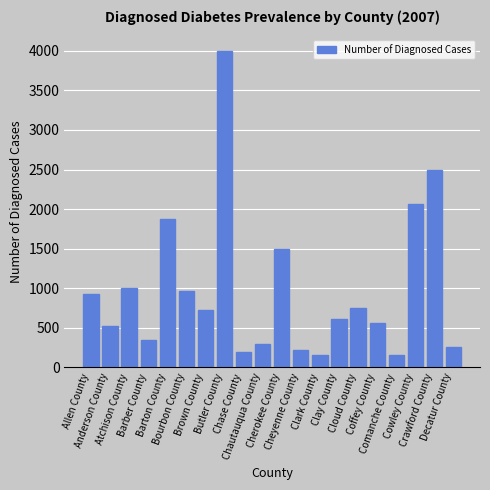

What is the sum of all values?

19621.8